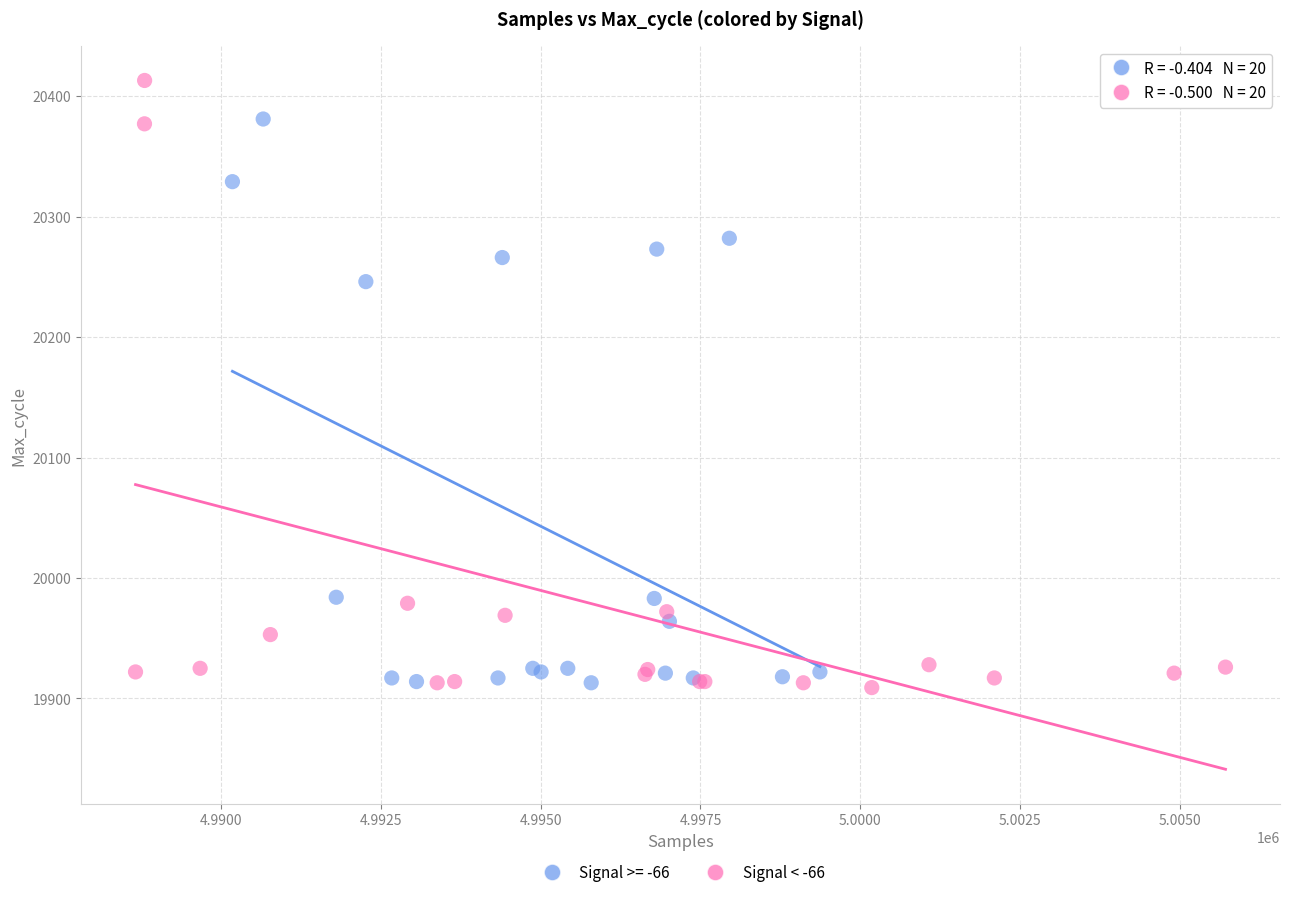

Which series reaches the maximum Y coordinate?

Signal < -66